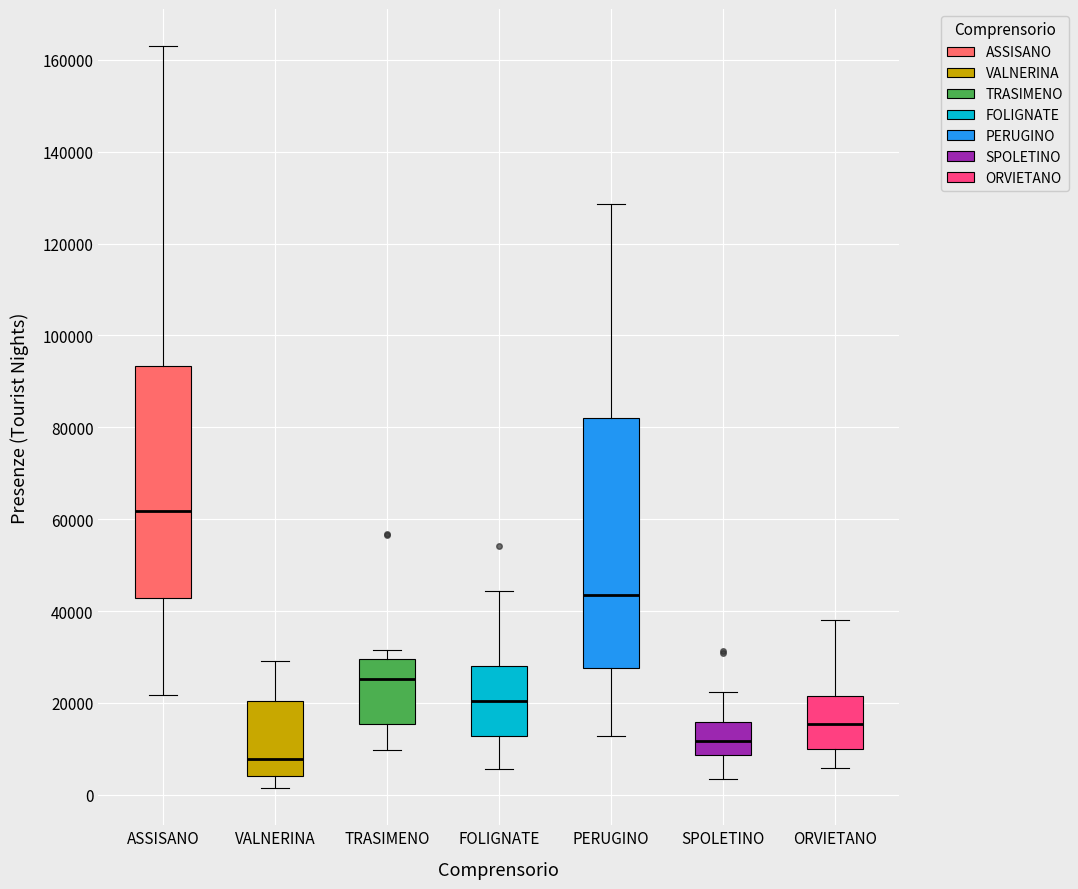

Reading left to right, read every box against the y-axis: the position of its median line, the range the box covers, and the ends of its whiskers. The values are not printed on the chart, so give them approximately, as read against the axis.

ASSISANO: median 62000, box 42000 to 94000, whiskers 22000 to 162000
VALNERINA: median 8000, box 4000 to 20000, whiskers 2000 to 30000
TRASIMENO: median 26000, box 16000 to 30000, whiskers 10000 to 32000
FOLIGNATE: median 20000, box 12000 to 28000, whiskers 6000 to 44000
PERUGINO: median 44000, box 28000 to 82000, whiskers 12000 to 128000
SPOLETINO: median 12000, box 8000 to 16000, whiskers 4000 to 22000
ORVIETANO: median 16000, box 10000 to 22000, whiskers 6000 to 38000